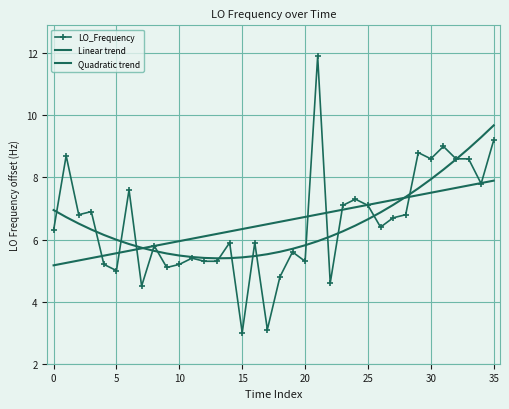

How many interior local valleys does the LO_Frequency series have?

11